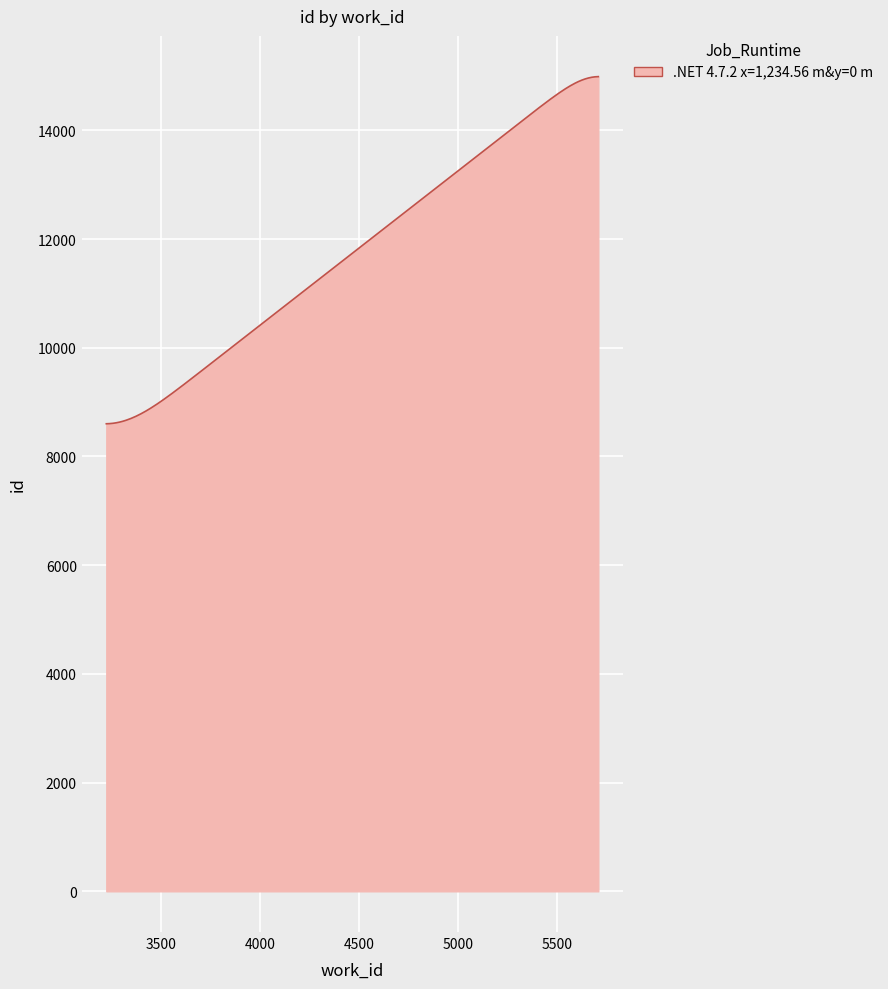

How many lines are shown in the chart?

1